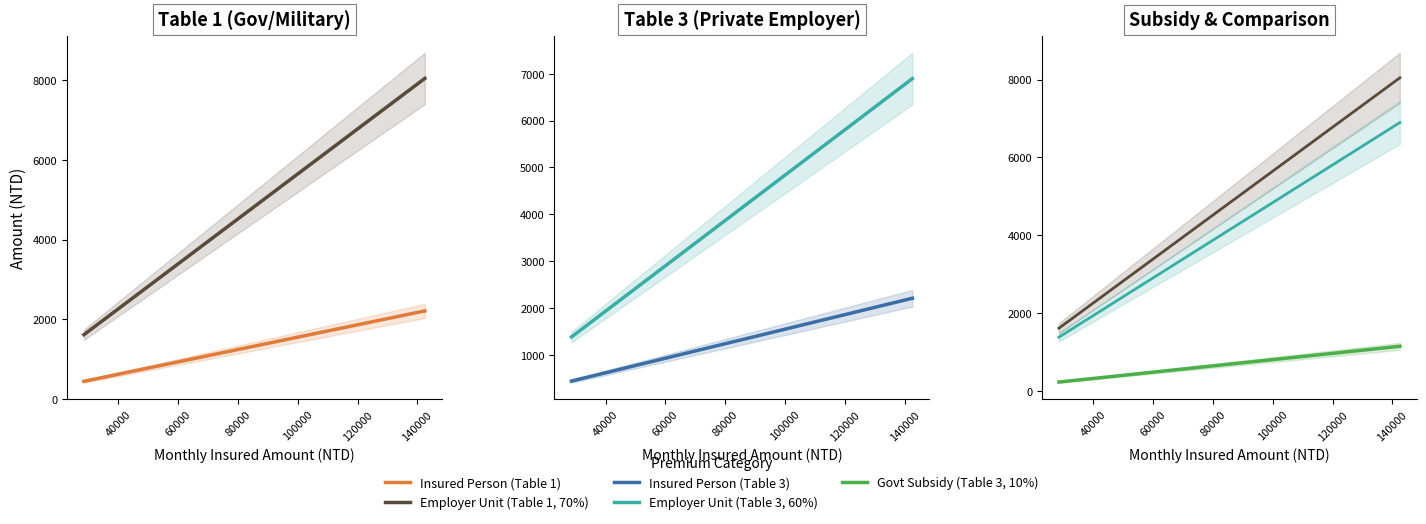

At 8, list the series in order from smallest to largest.

Govt Subsidy (Table 3, 10%), Insured Person (Table 1), Insured Person (Table 3), Employer Unit (Table 3, 60%), Employer Unit (Table 1, 70%)